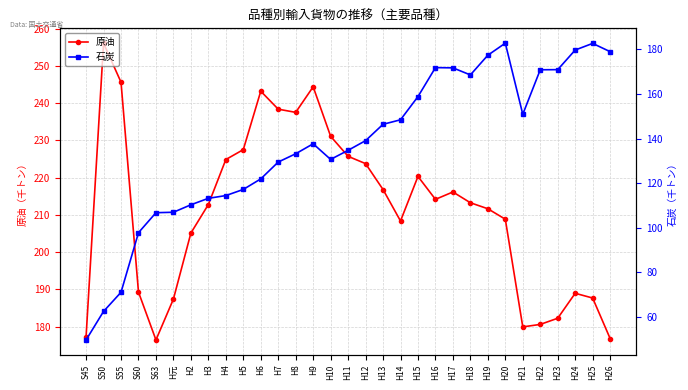

At which label does 石炭 reach its minimum?

S45